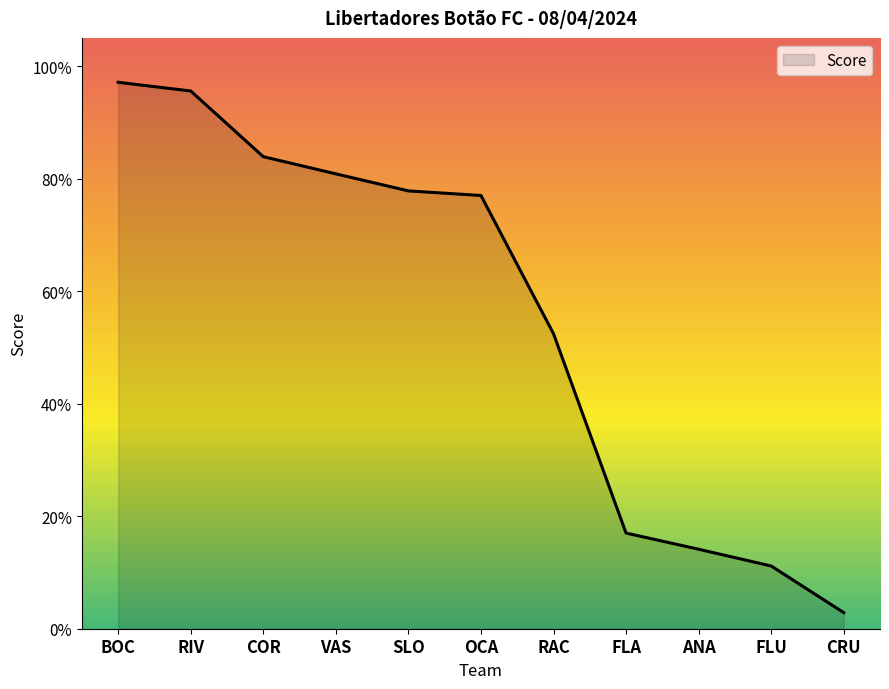

Does the chart have visible grid lines?

No